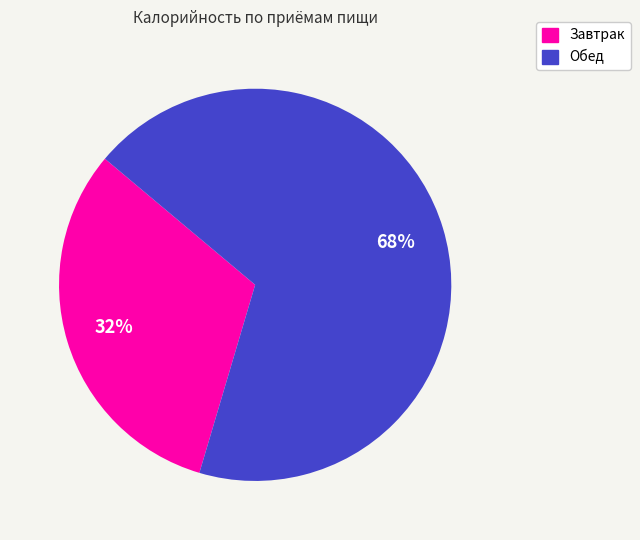

Is there any slice that represents more than half of the pie?

Yes